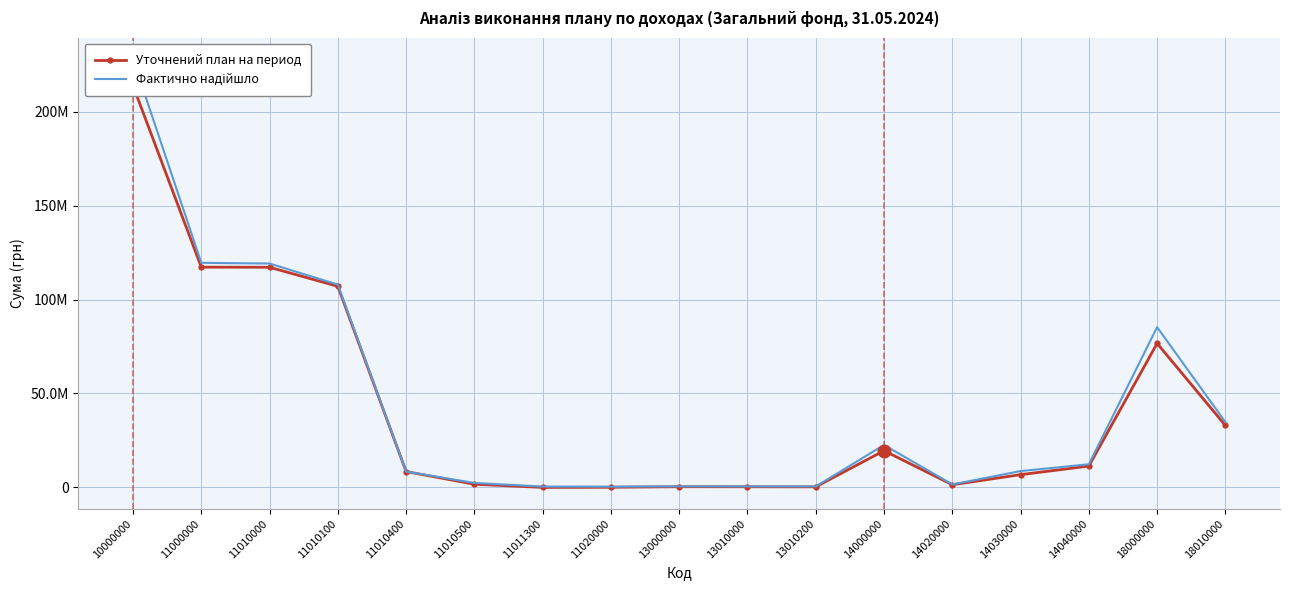

What is the sum of the Уточнений план на период values at 18000000 and 11010100?

183680908.0